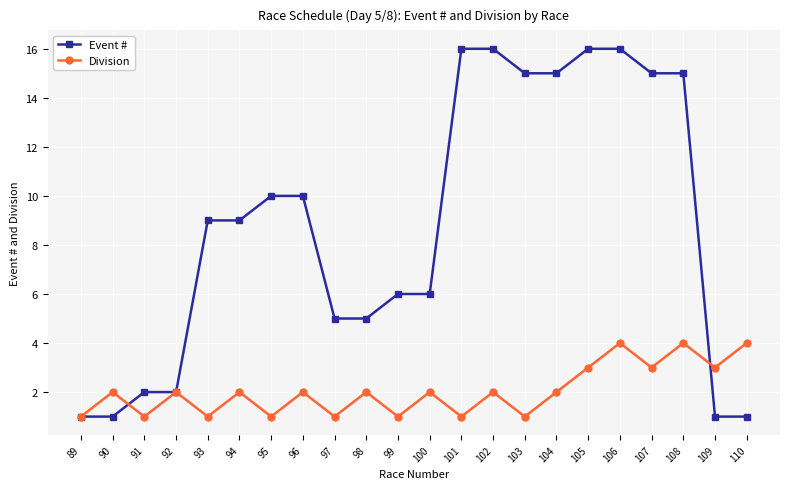

Count the number of categories in the chart.

22